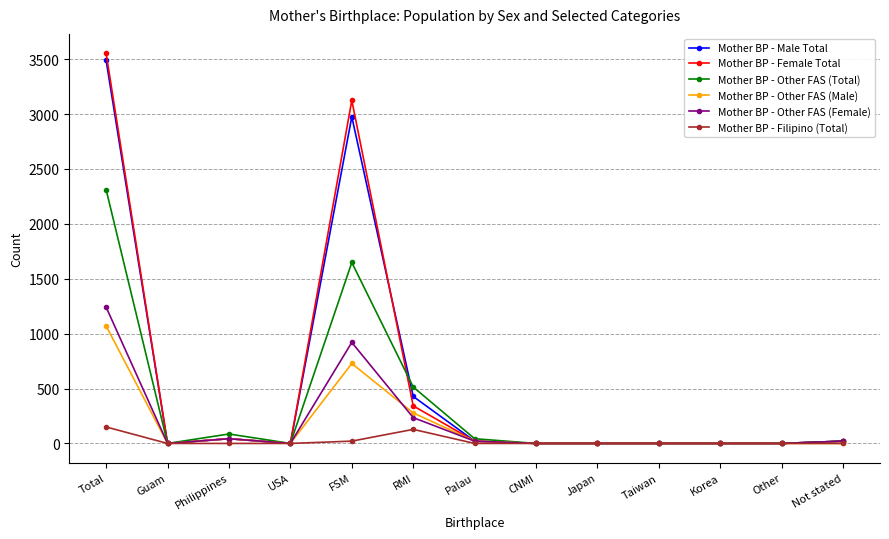

Is it true that Mother BP - Male Total equals 0 at Korea?

True